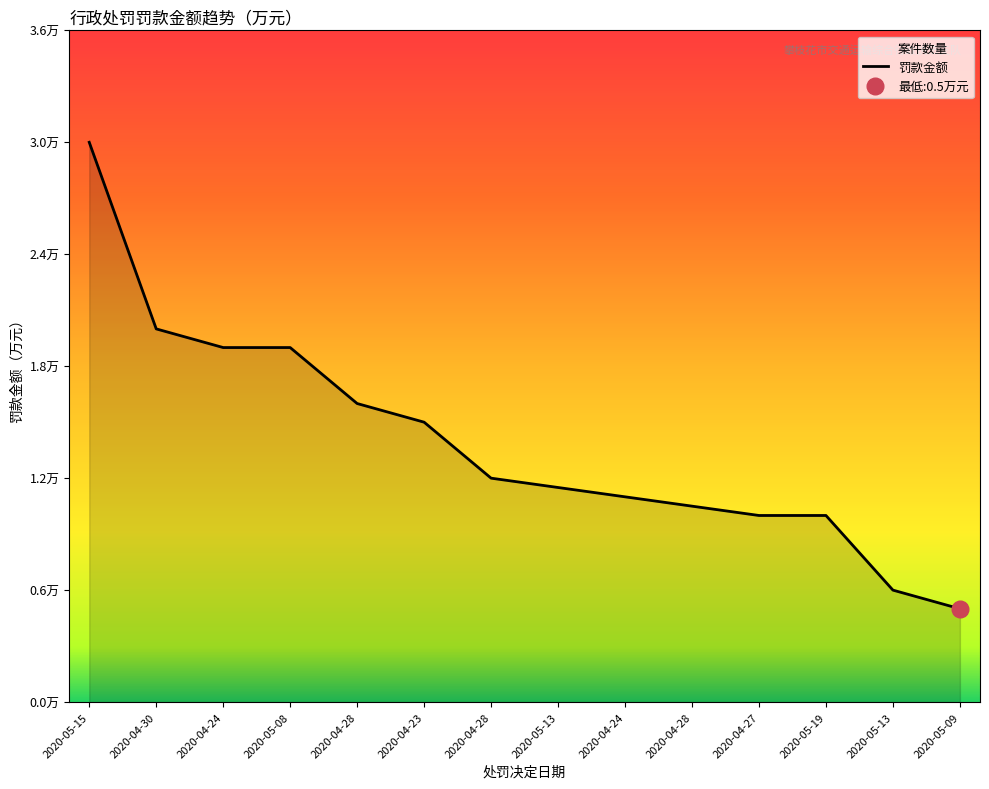

True or false: there are more than 1 points higher than both neighbors.

False